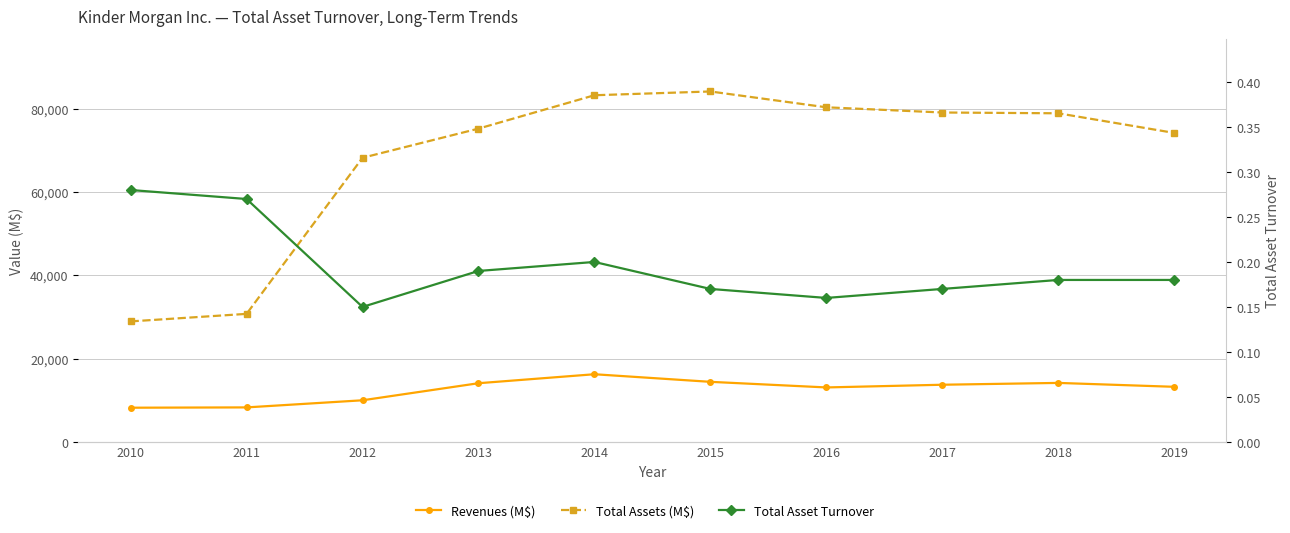

How many data points in Revenues (M$) are less than 13705?

5